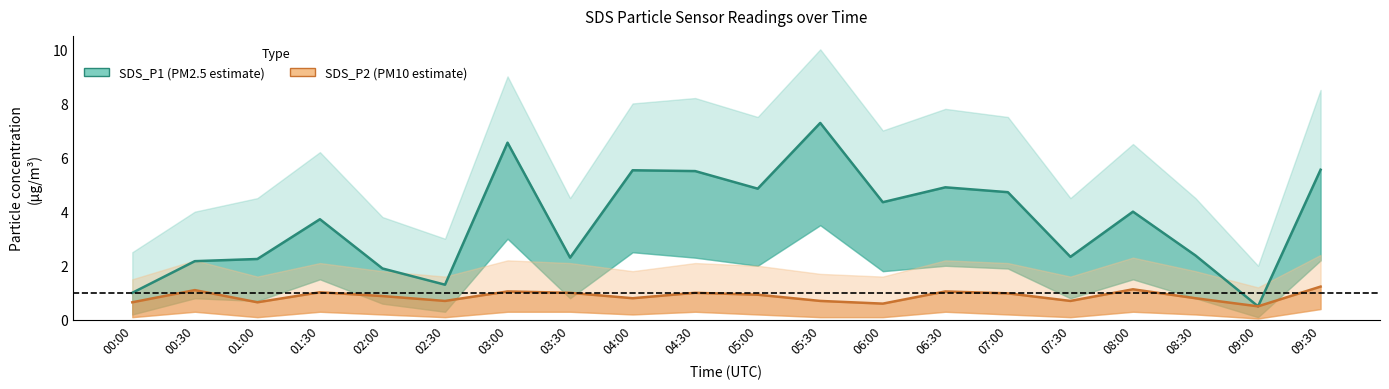

What is the difference between the maximum and second lowest values in the SDS_P1 series?

6.3